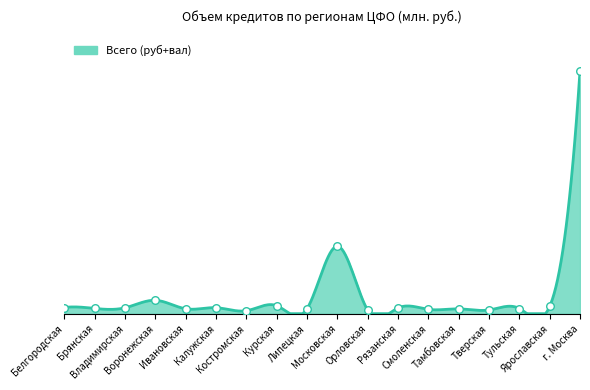

What is the change in value from Владимирская to г. Москва?

+77326